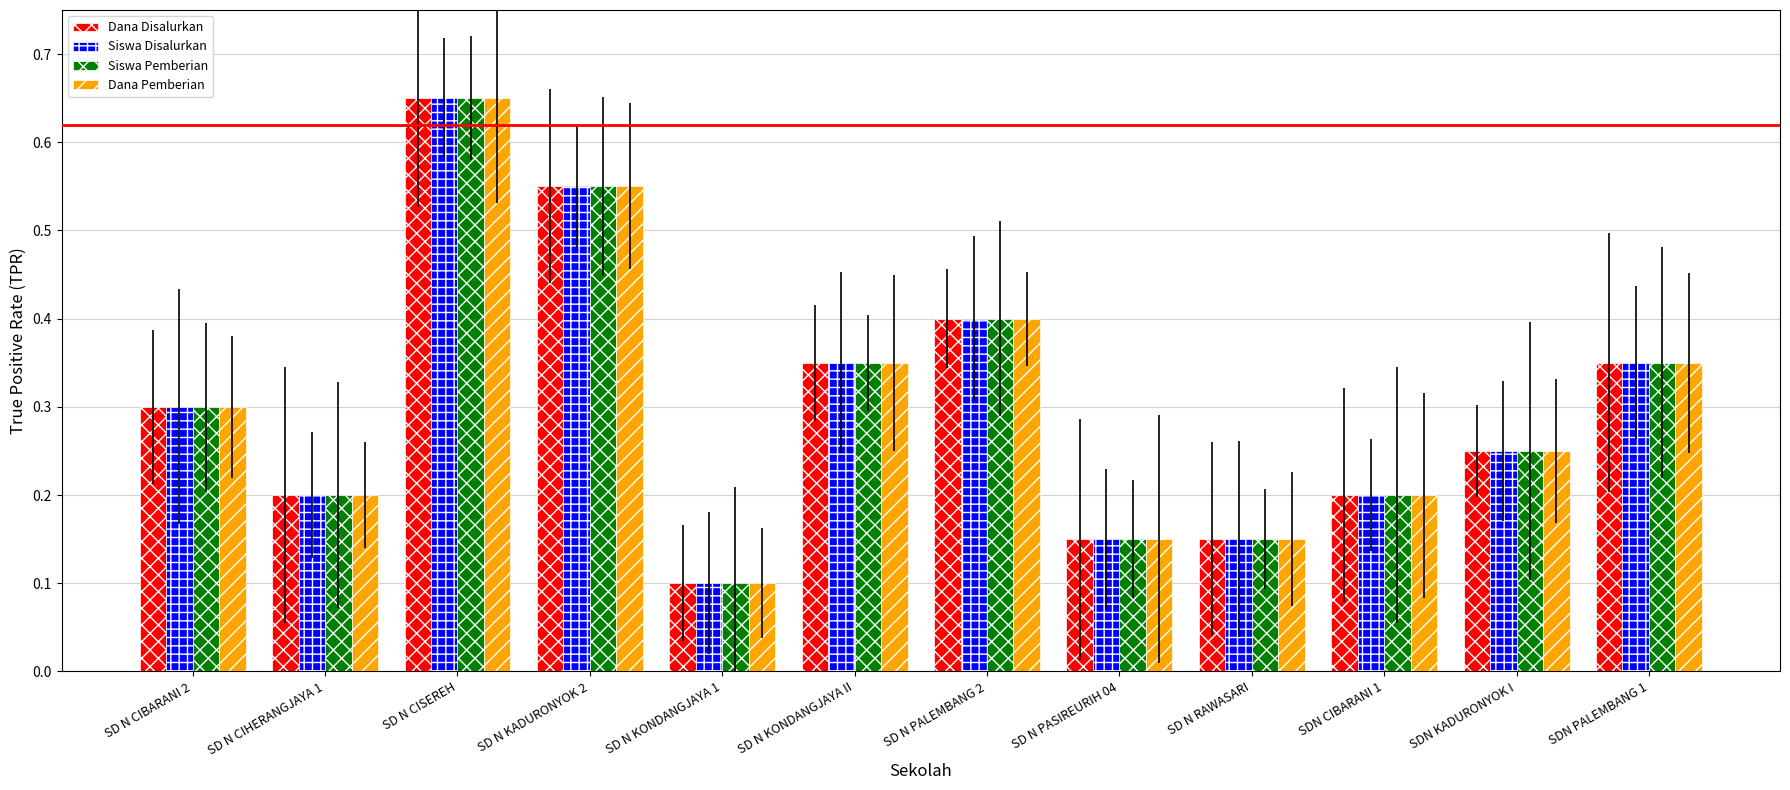

At which label does Dana Pemberian reach its minimum?

SD N KONDANGJAYA 1